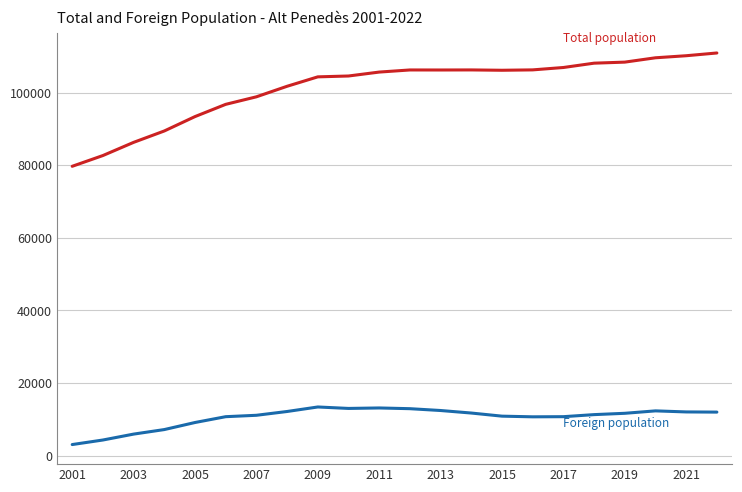

What is the minimum value shown in the chart?

3057